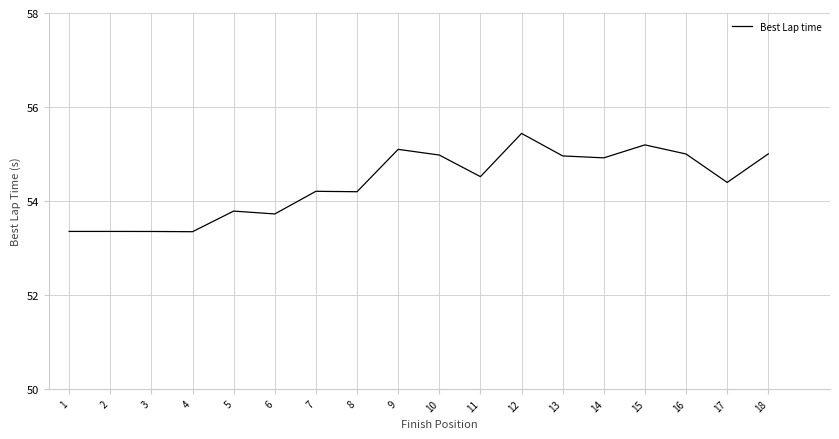

What is the difference between the values at 8 and 2?

0.8